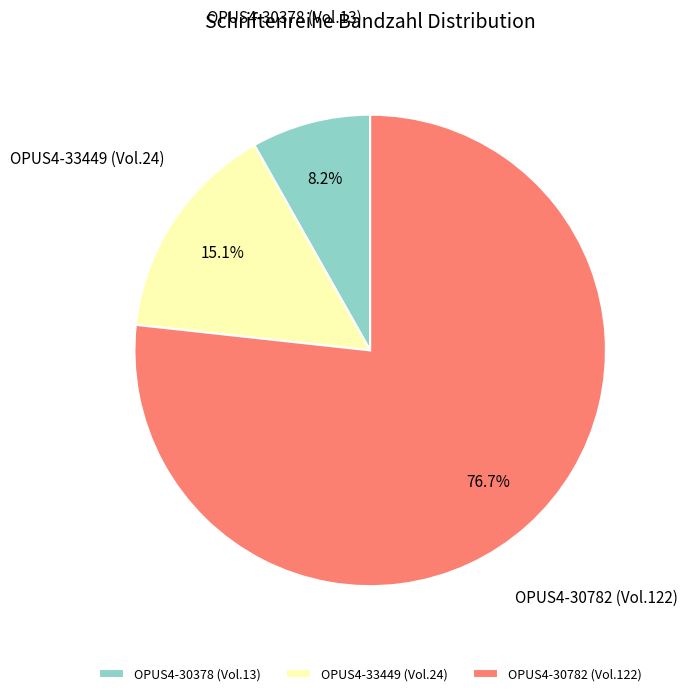

True or false: OPUS4-30378 accounts for 8% of the total.

True